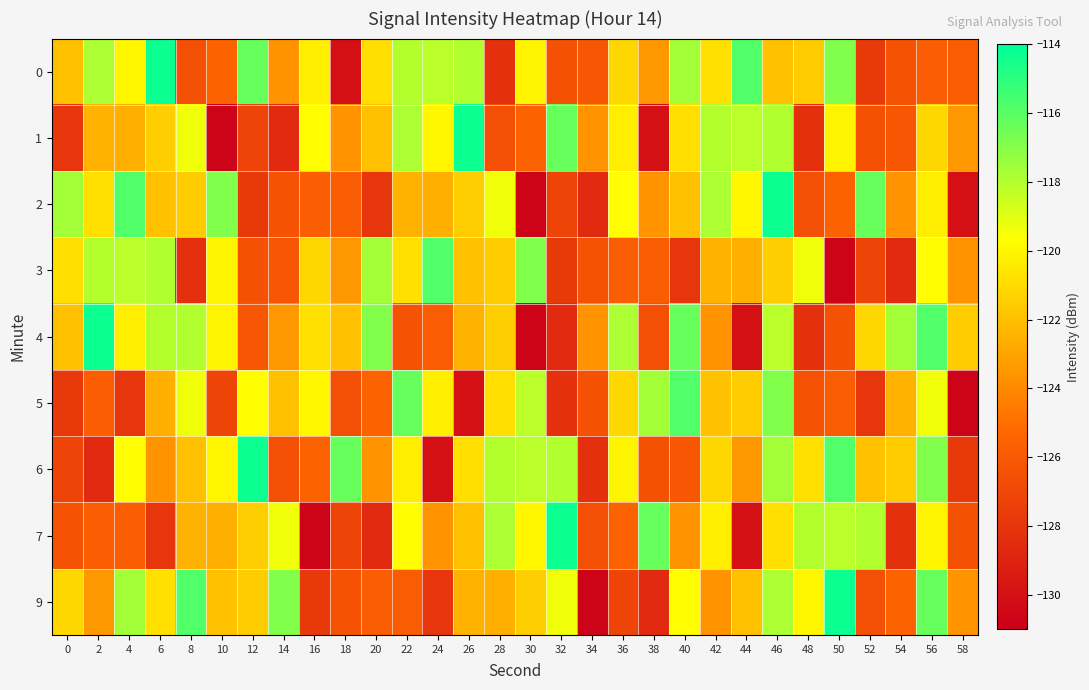

Reading right to left, extract all data points from this chart.

0: 58=-125.9	56=-125.8	54=-126.4	52=-127.8	50=-116.9	48=-121.6	46=-121.9	44=-115.8	42=-120.8	40=-117.6	38=-123.5	36=-121.1	34=-126.1	32=-126.5	30=-120.0	28=-128.3	26=-117.9	24=-118.2	22=-118.0	20=-120.9	18=-130.0	16=-120.3	14=-123.7	12=-116.3	10=-125.5	8=-126.5	6=-114.3	4=-120.0	2=-117.8	0=-122.0
1: 58=-123.5	56=-121.1	54=-126.1	52=-126.5	50=-120.0	48=-128.3	46=-117.9	44=-118.2	42=-118.0	40=-120.9	38=-130.0	36=-120.3	34=-123.7	32=-116.3	30=-125.5	28=-126.5	26=-114.3	24=-120.0	22=-117.8	20=-122.0	18=-123.7	16=-119.8	14=-128.6	12=-127.2	10=-130.8	8=-119.3	6=-121.5	4=-122.6	2=-122.5	0=-128.0
2: 58=-130.0	56=-120.3	54=-123.7	52=-116.3	50=-125.5	48=-126.5	46=-114.3	44=-120.0	42=-117.8	40=-122.0	38=-123.7	36=-119.8	34=-128.6	32=-127.2	30=-130.8	28=-119.3	26=-121.5	24=-122.6	22=-122.5	20=-128.0	18=-125.9	16=-125.8	14=-126.4	12=-127.8	10=-116.9	8=-121.6	6=-121.9	4=-115.8	2=-120.8	0=-117.6
3: 58=-123.7	56=-119.8	54=-128.6	52=-127.2	50=-130.8	48=-119.3	46=-121.5	44=-122.6	42=-122.5	40=-128.0	38=-125.9	36=-125.8	34=-126.4	32=-127.8	30=-116.9	28=-121.6	26=-121.9	24=-115.8	22=-120.8	20=-117.6	18=-123.5	16=-121.1	14=-126.1	12=-126.5	10=-120.0	8=-128.3	6=-117.9	4=-118.2	2=-118.0	0=-120.9
4: 58=-121.6	56=-115.8	54=-117.6	52=-121.1	50=-126.5	48=-128.3	46=-118.2	44=-130.0	42=-123.7	40=-116.3	38=-126.5	36=-117.8	34=-123.7	32=-128.6	30=-130.8	28=-121.5	26=-122.5	24=-125.9	22=-126.4	20=-116.9	18=-121.9	16=-120.8	14=-123.5	12=-126.1	10=-120.0	8=-117.9	6=-118.0	4=-120.3	2=-114.3	0=-122.0
5: 58=-130.8	56=-119.3	54=-122.5	52=-128.0	50=-125.9	48=-126.4	46=-116.9	44=-121.6	42=-121.9	40=-115.8	38=-117.6	36=-121.1	34=-126.5	32=-128.3	30=-118.2	28=-120.9	26=-130.0	24=-120.3	22=-116.3	20=-125.5	18=-126.5	16=-120.0	14=-122.0	12=-119.8	10=-127.2	8=-119.3	6=-122.6	4=-128.0	2=-125.8	0=-127.8
6: 58=-127.8	56=-116.9	54=-121.6	52=-121.9	50=-115.8	48=-120.8	46=-117.6	44=-123.5	42=-121.1	40=-126.1	38=-126.5	36=-120.0	34=-128.3	32=-117.9	30=-118.2	28=-118.0	26=-120.9	24=-130.0	22=-120.3	20=-123.7	18=-116.3	16=-125.5	14=-126.5	12=-114.3	10=-120.0	8=-122.0	6=-123.7	4=-119.8	2=-128.6	0=-127.2
7: 58=-126.5	56=-120.0	54=-128.3	52=-117.9	50=-118.2	48=-118.0	46=-120.9	44=-130.0	42=-120.3	40=-123.7	38=-116.3	36=-125.5	34=-126.5	32=-114.3	30=-120.0	28=-117.8	26=-122.0	24=-123.7	22=-119.8	20=-128.6	18=-127.2	16=-130.8	14=-119.3	12=-121.5	10=-122.6	8=-122.5	6=-128.0	4=-125.9	2=-125.8	0=-126.4
9: 58=-123.7	56=-116.3	54=-125.5	52=-126.5	50=-114.3	48=-120.0	46=-117.8	44=-122.0	42=-123.7	40=-119.8	38=-128.6	36=-127.2	34=-130.8	32=-119.3	30=-121.5	28=-122.6	26=-122.5	24=-128.0	22=-125.9	20=-125.8	18=-126.4	16=-127.8	14=-116.9	12=-121.6	10=-121.9	8=-115.8	6=-120.8	4=-117.6	2=-123.5	0=-121.1